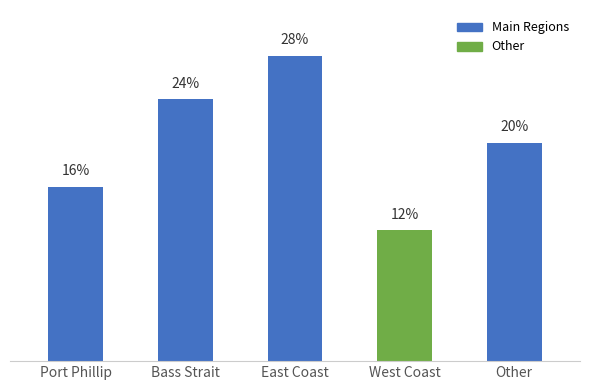

Between Port Phillip and East Coast, which is larger?

East Coast